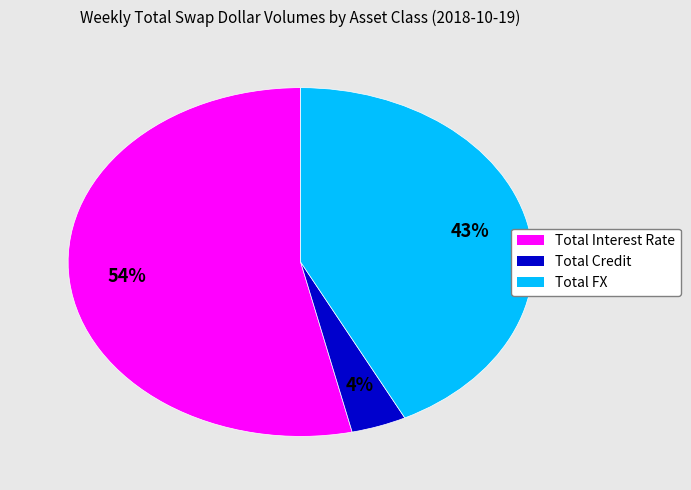

How many slices are in this pie chart?

3